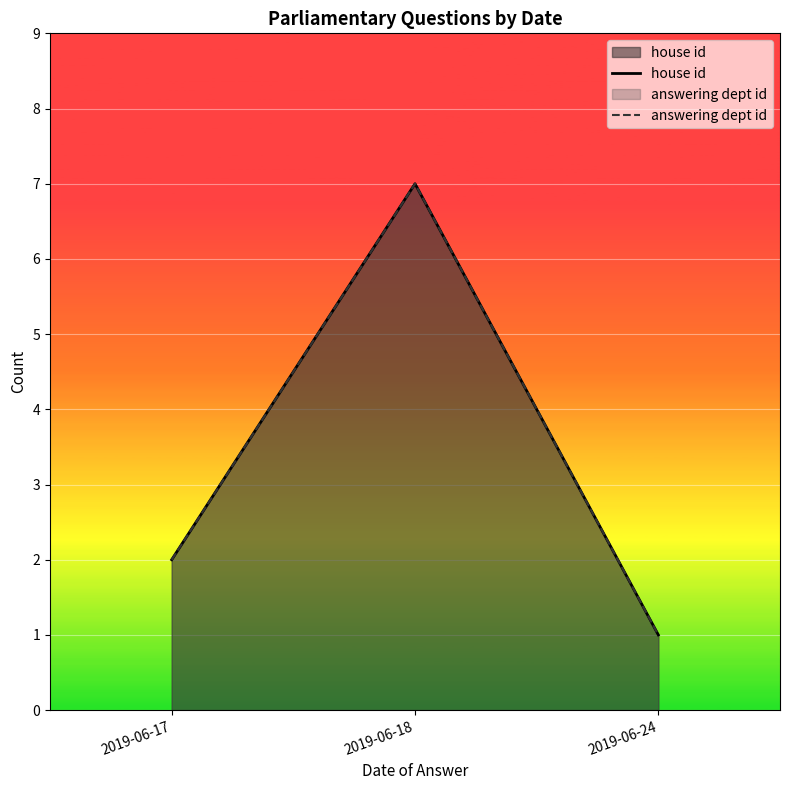

How many answering dept id values are between 1 and 7?

3